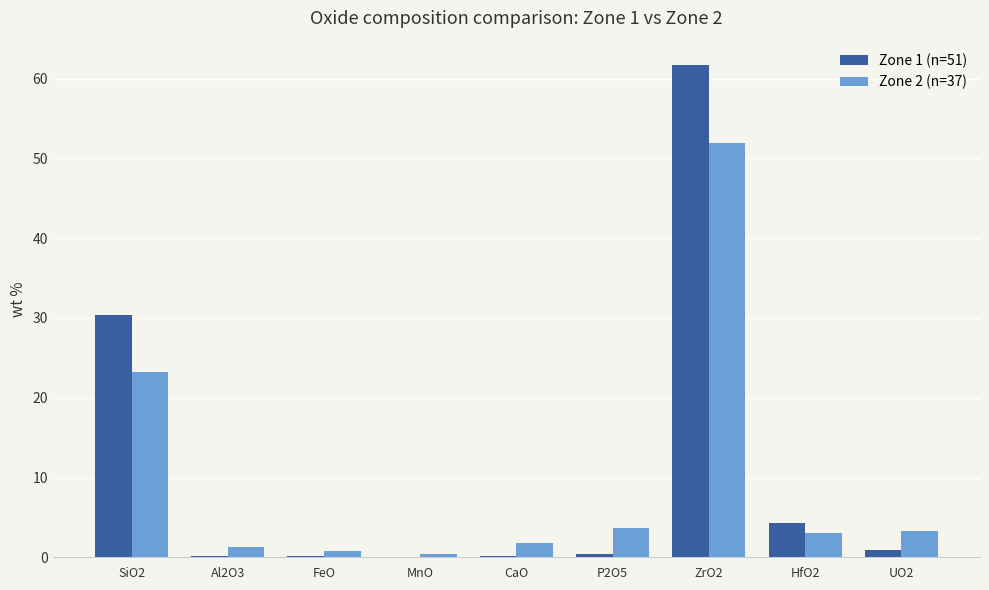

Which label corresponds to the largest value in the chart?

ZrO2